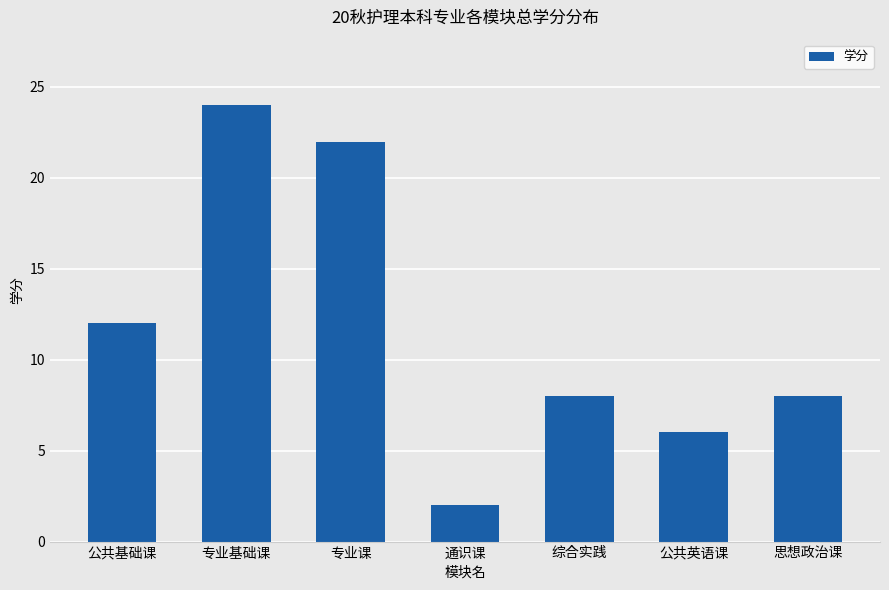

At which label is the value closest to 13?

公共基础课